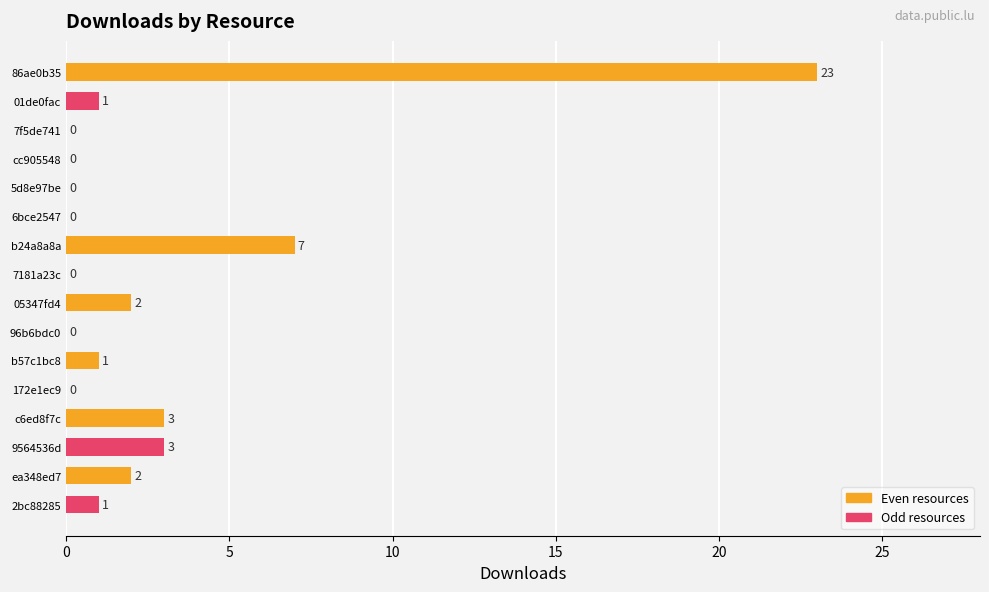

Reading top to bottom, what are all the values shown in this chart?

86ae0b35=23	01de0fac=1	7f5de741=0	cc905548=0	5d8e97be=0	6bce2547=0	b24a8a8a=7	7181a23c=0	05347fd4=2	96b6bdc0=0	b57c1bc8=1	172e1ec9=0	c6ed8f7c=3	9564536d=3	ea348ed7=2	2bc88285=1